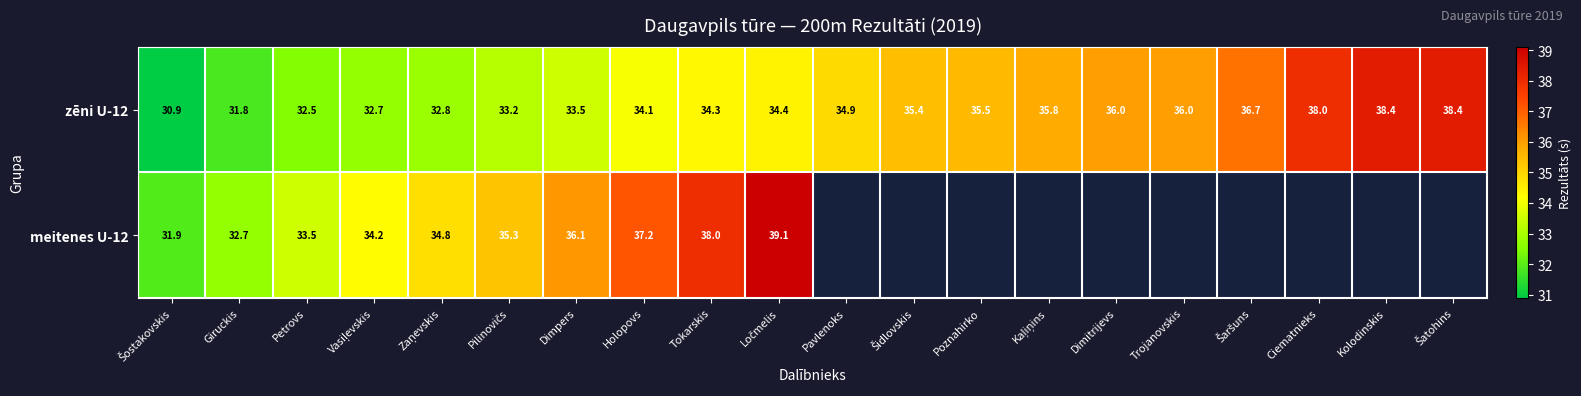

The zēni U-12 series shows 38.4 at Kolodinskis. True or false?

True